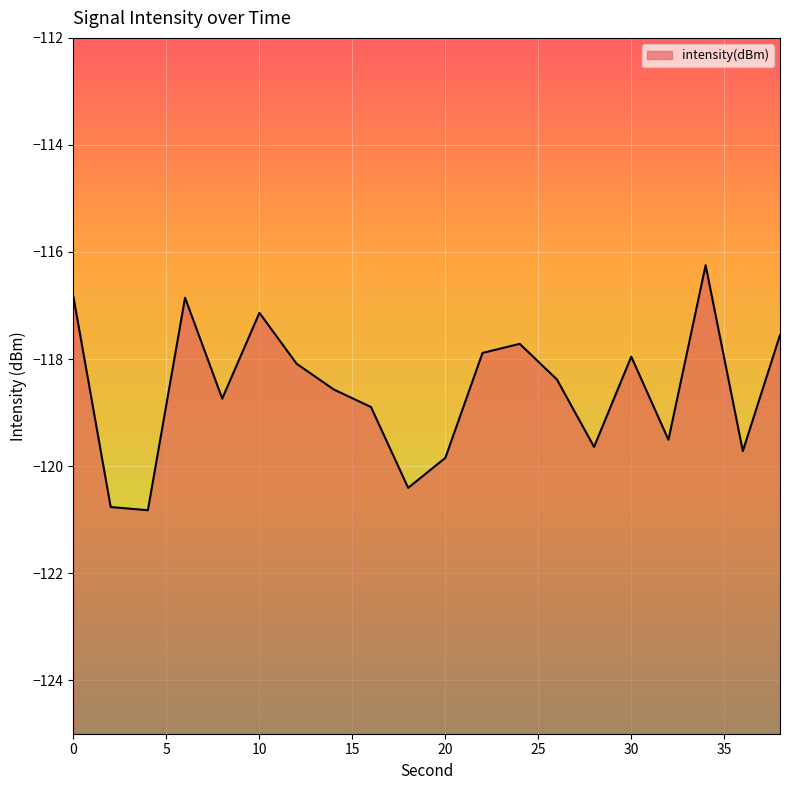

Reading left to right, list all the values displayed in this chart.

0=-116.8	2=-120.8	4=-120.8	6=-116.9	8=-118.7	10=-117.1	12=-118.1	14=-118.6	16=-118.9	18=-120.4	20=-119.8	22=-117.9	24=-117.7	26=-118.4	28=-119.6	30=-118.0	32=-119.5	34=-116.2	36=-119.7	38=-117.6